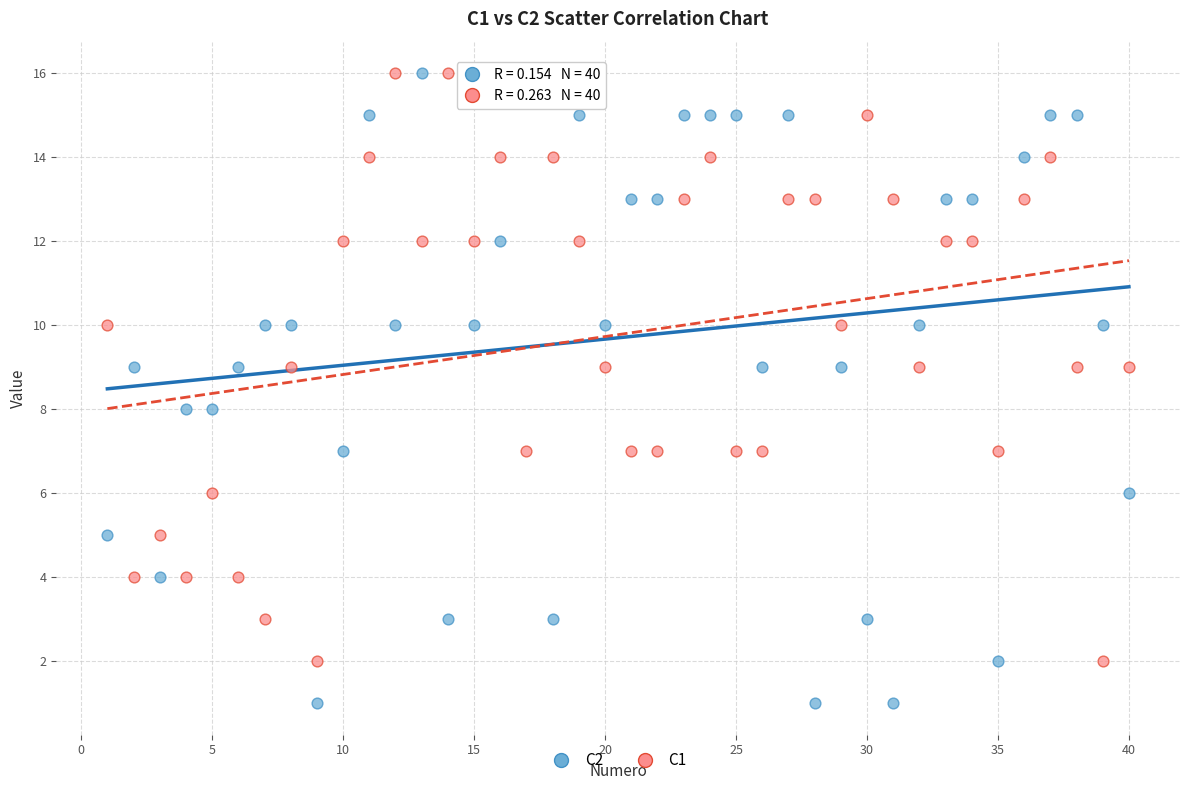

Which series contains the lowest Y value?

C2